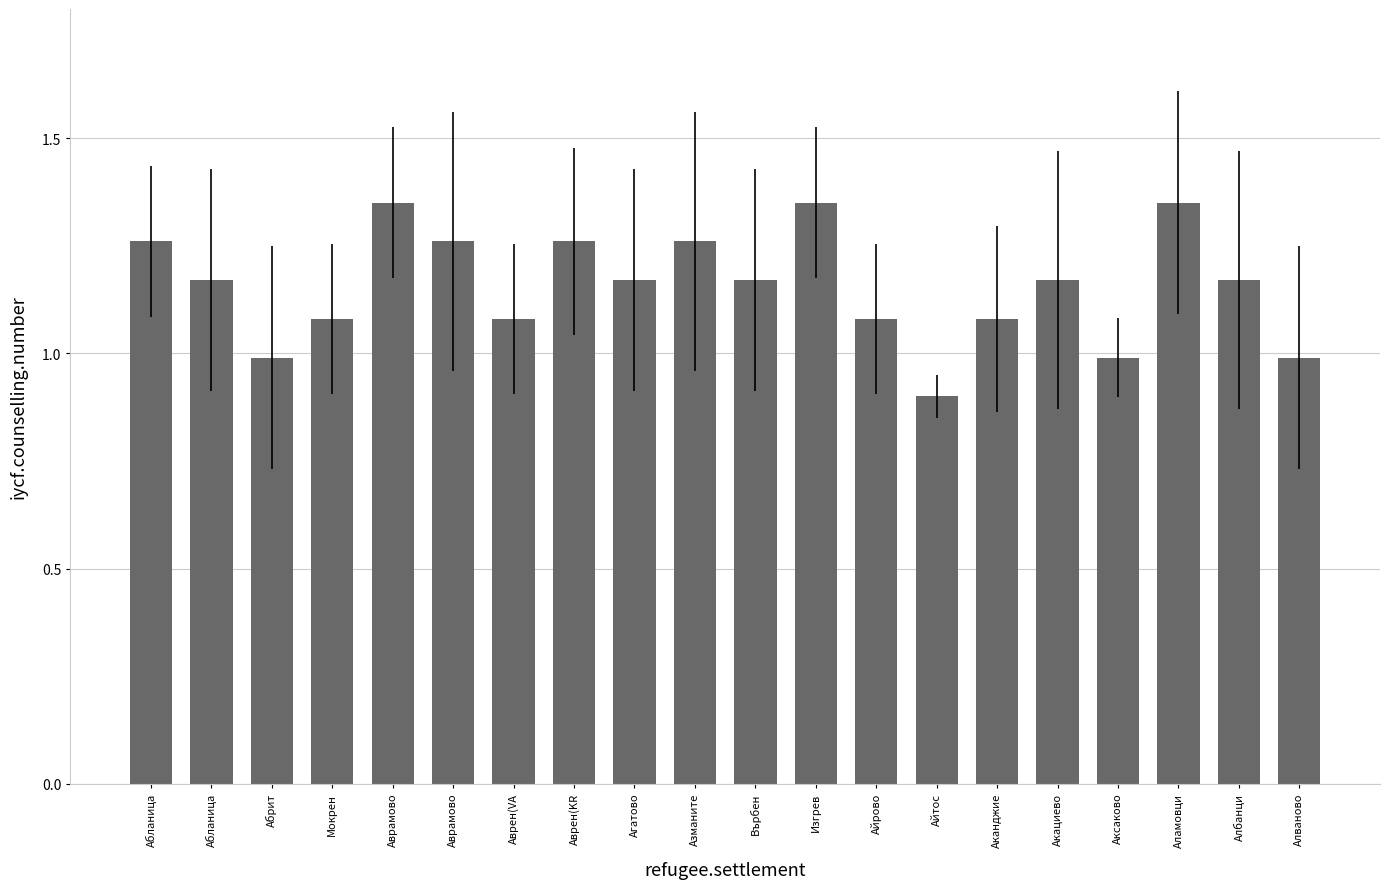

What is the average value?

1.2